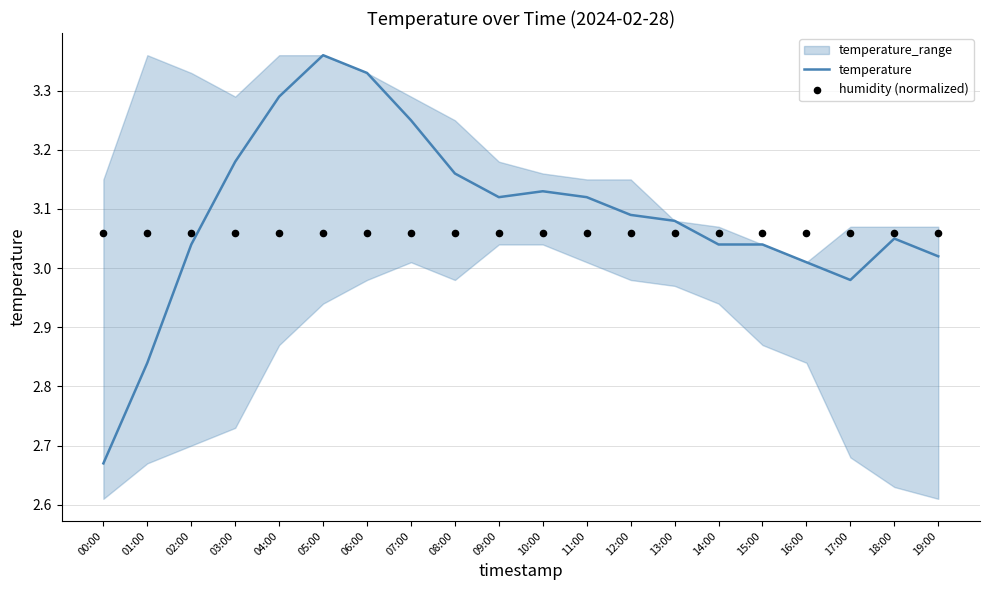

Is the value of temperature at 14:00 greater than the value of humidity (normalized) at 19:00?

No